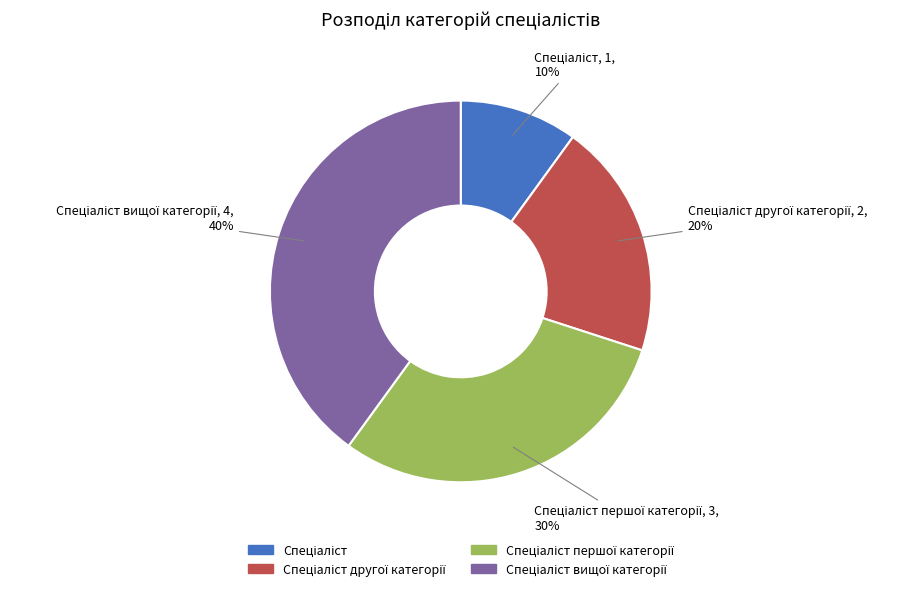

To the nearest percent, what is the difference between the largest and smallest slice percentages?

30%